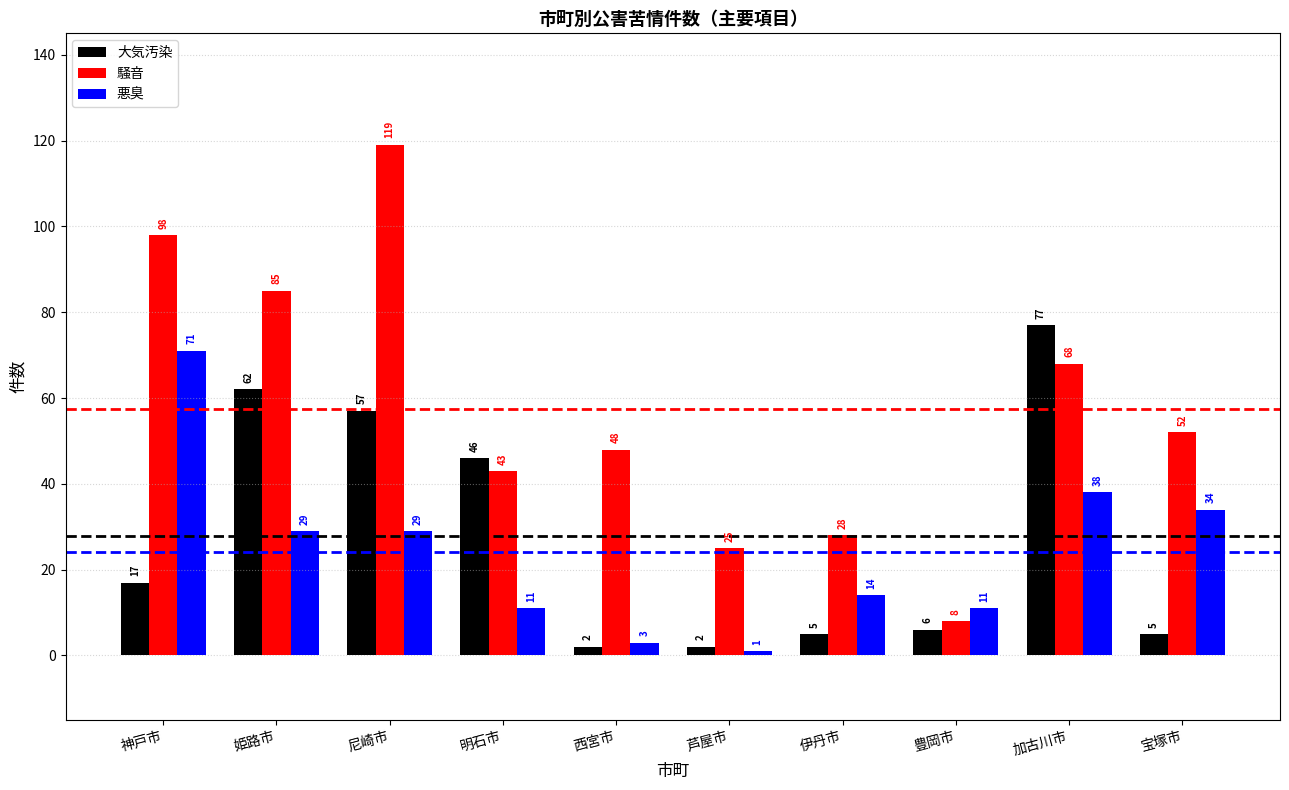

How many bars are there in total?

30